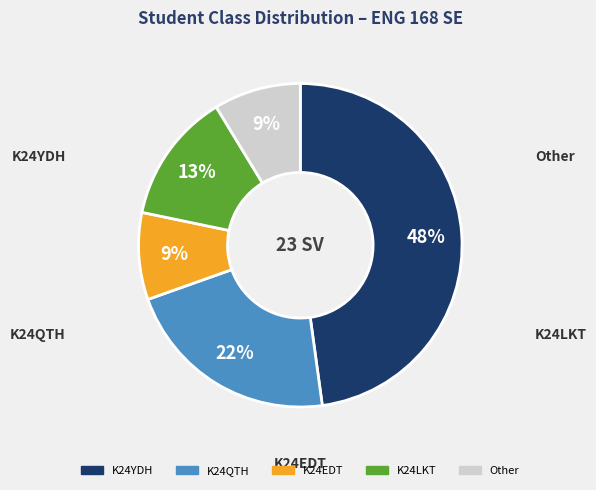

How many slices are in this pie chart?

5